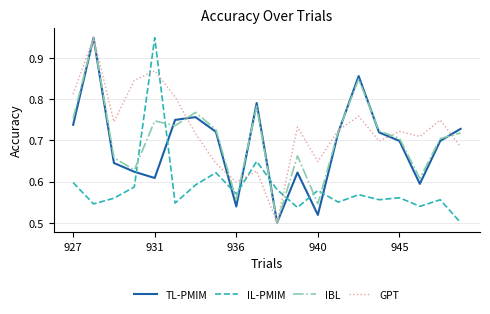

How many distinct data groups are displayed?

4